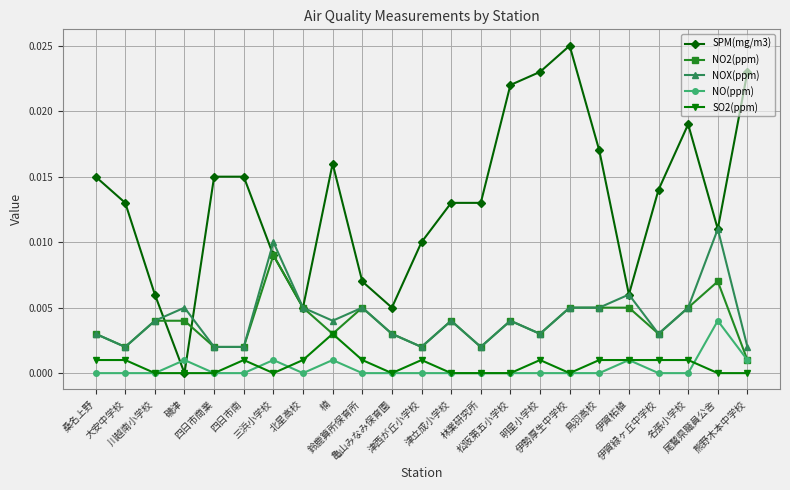

At which category is the sum across all series the highest?

伊勢厚生中学校